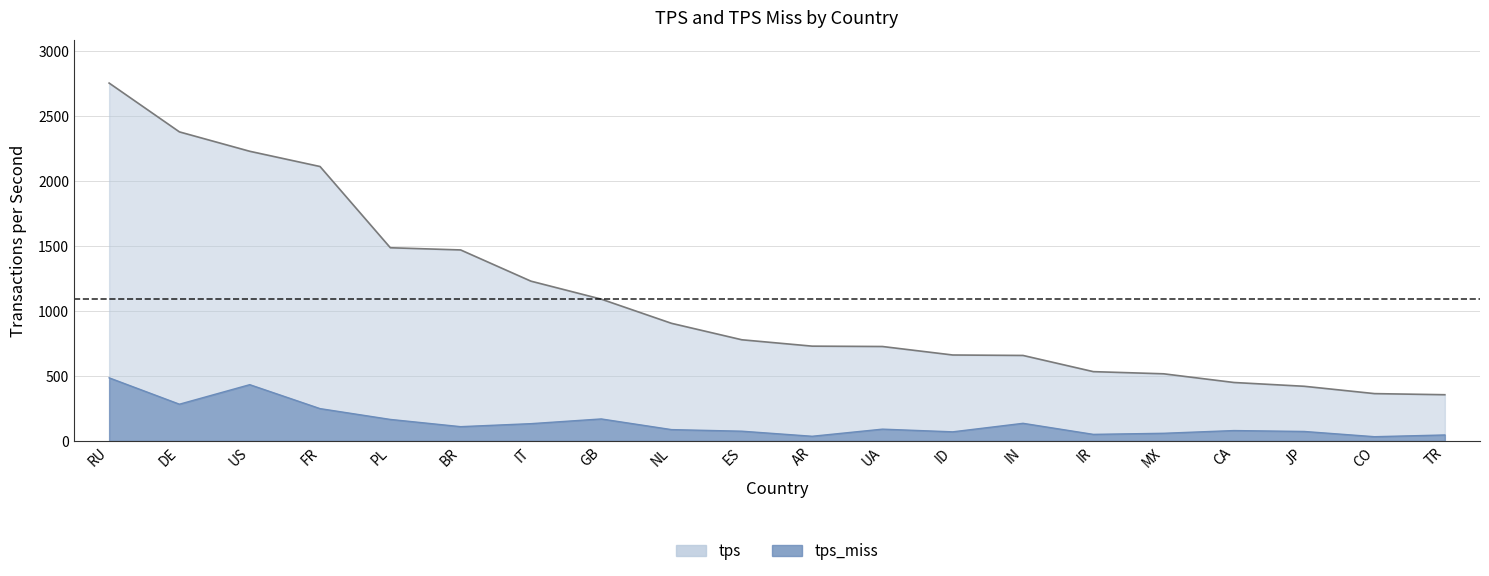

What are all the series names shown in the legend?

tps, tps_miss